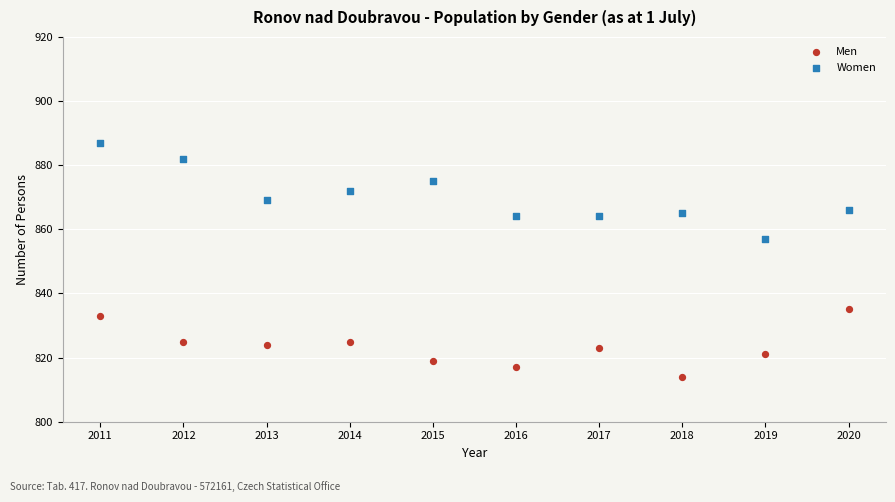

Across all series, what Y value is closest to 850?

857